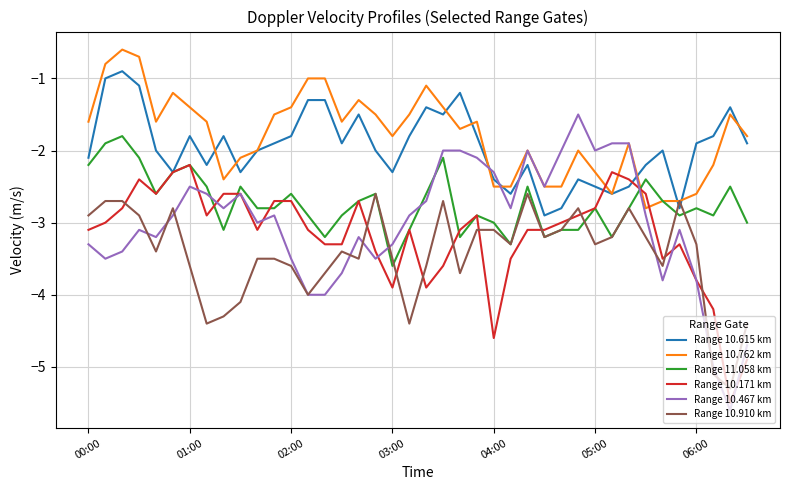

True or false: Range 10.467 km and Range 10.615 km intersect in this chart.

True